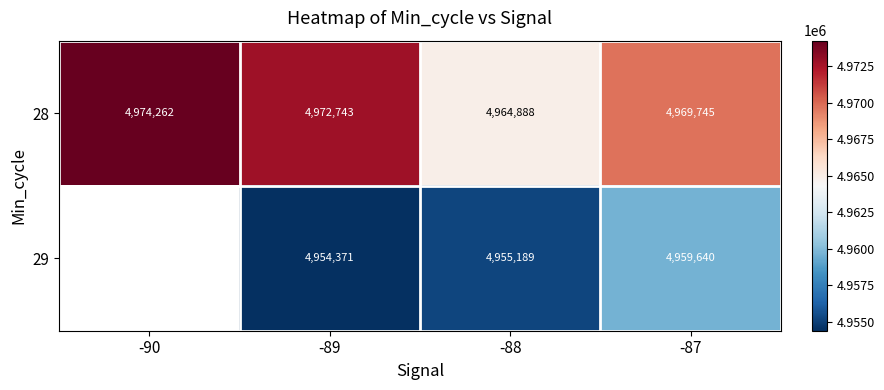

What is the smallest value displayed?

4954371.3